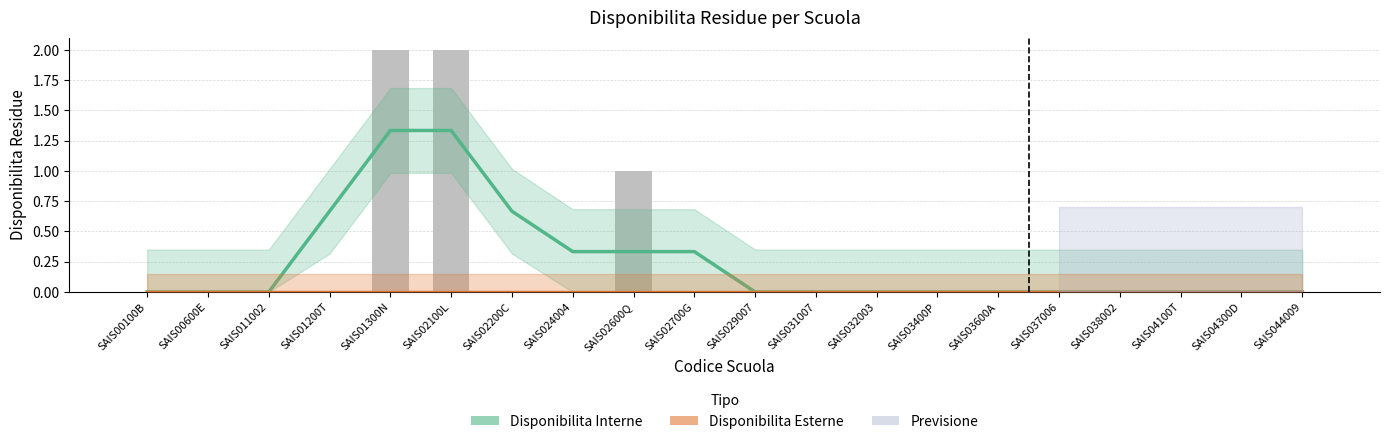

List the labels in order of value, largest first.

SAIS01300N, SAIS02100L, SAIS02600Q, SAIS00100B, SAIS00600E, SAIS011002, SAIS01200T, SAIS02200C, SAIS024004, SAIS02700G, SAIS029007, SAIS031007, SAIS032003, SAIS03400P, SAIS03600A, SAIS037006, SAIS038002, SAIS04100T, SAIS04300D, SAIS044009